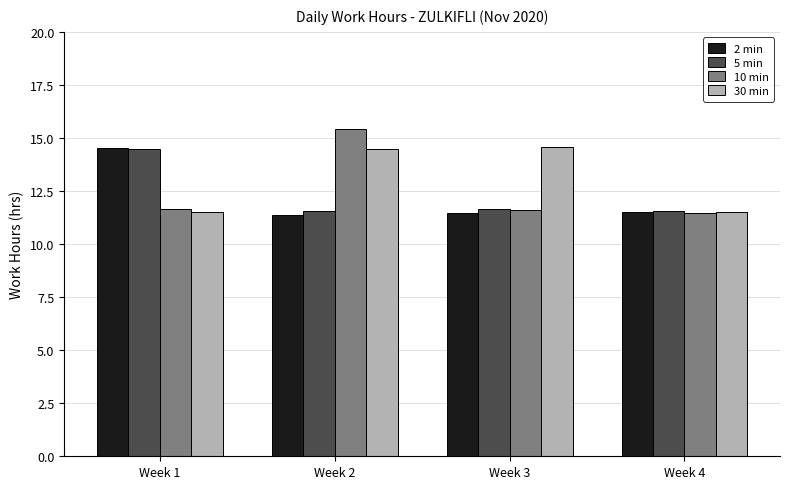

Which series changed the most between Week 2 and Week 3?

10 min